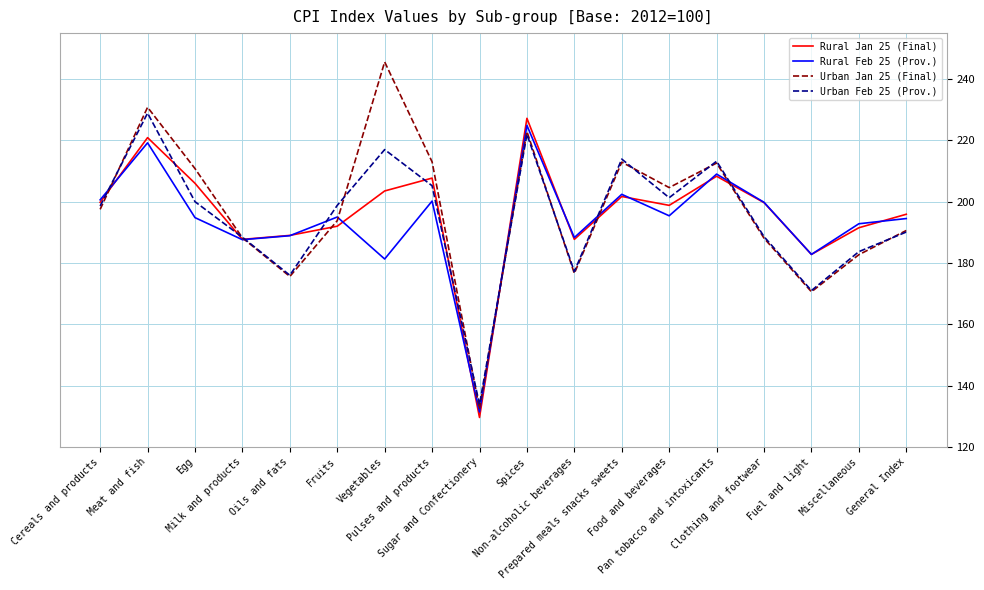

In Urban Feb 25 (Prov.), how many points are higher than both neighbors (excluding endpoints)?

5